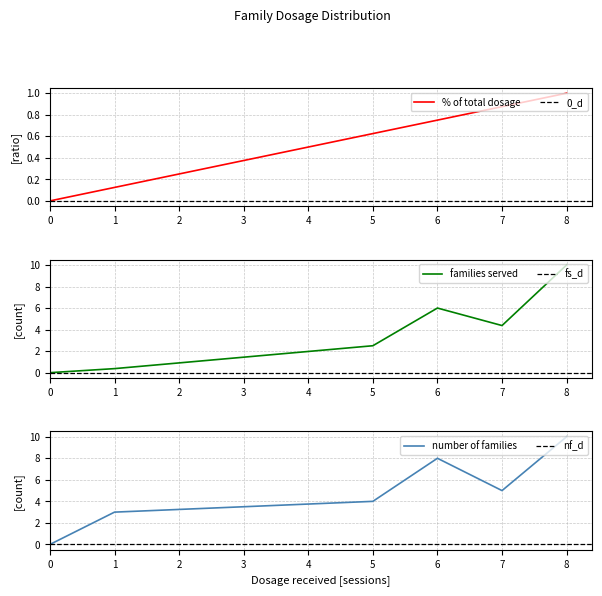

At which category is the sum across all series the highest?

8